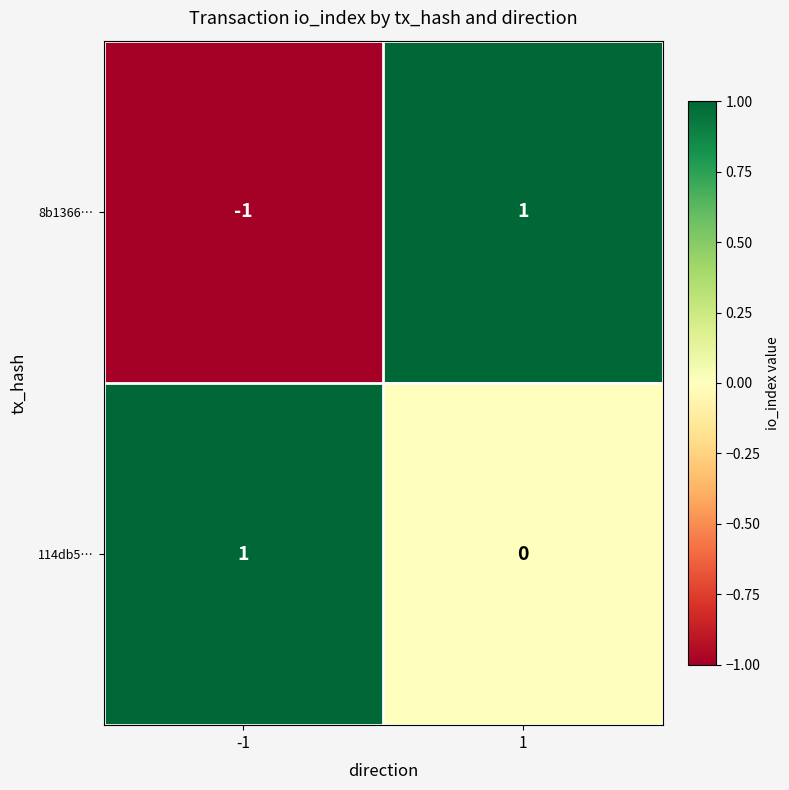

Which series has the largest total across all categories?

114db5…